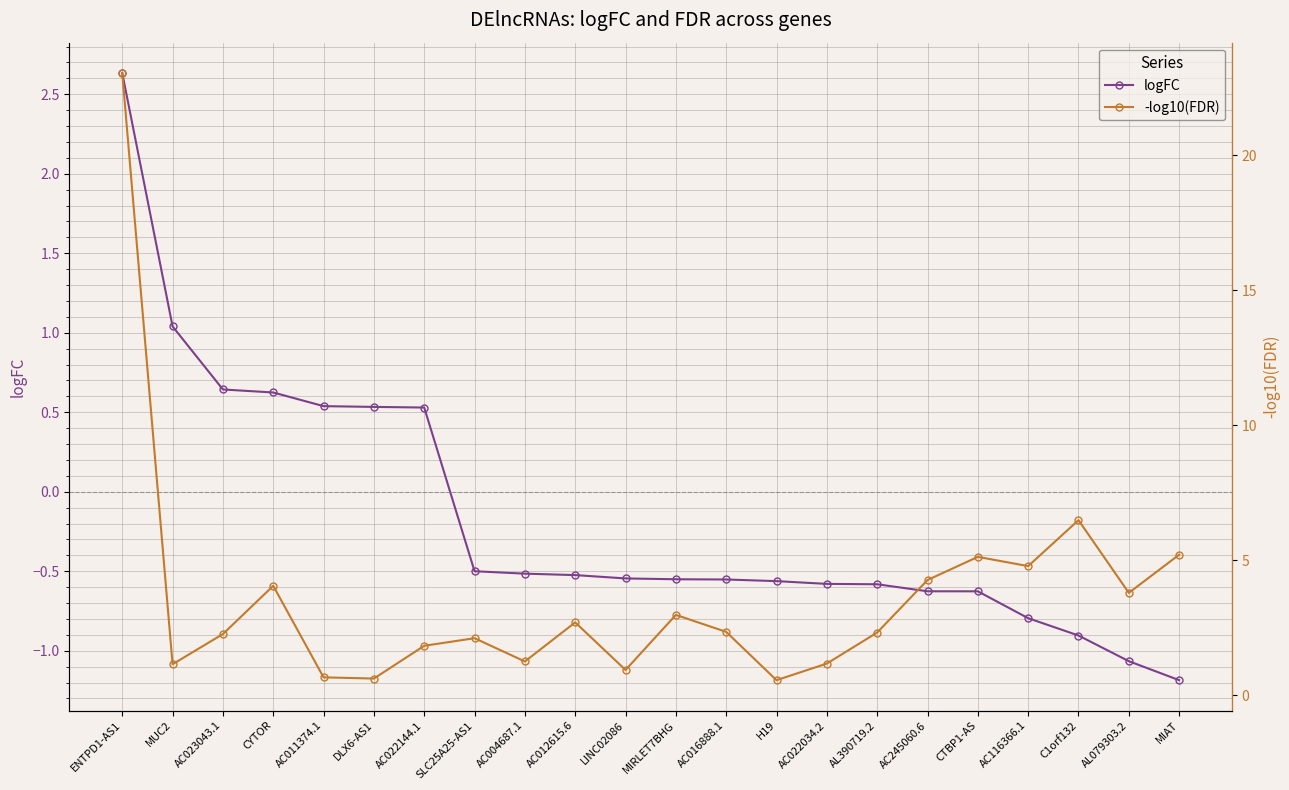

Reading left to right, list all the values displayed in this chart.

logFC: ENTPD1-AS1=2.6	MUC2=1.0	AC023043.1=0.6	CYTOR=0.6	AC011374.1=0.5	DLX6-AS1=0.5	AC022144.1=0.5	SLC25A25-AS1=-0.5	AC004687.1=-0.5	AC012615.6=-0.5	LINC02086=-0.5	MIRLET7BHG=-0.6	AC016888.1=-0.6	H19=-0.6	AC022034.2=-0.6	AL390719.2=-0.6	AC245060.6=-0.6	CTBP1-AS=-0.6	AC116366.1=-0.8	C1orf132=-0.9	AL079303.2=-1.1	MIAT=-1.2
-log10(FDR): ENTPD1-AS1=23.1	MUC2=1.2	AC023043.1=2.3	CYTOR=4.1	AC011374.1=0.7	DLX6-AS1=0.6	AC022144.1=1.8	SLC25A25-AS1=2.1	AC004687.1=1.3	AC012615.6=2.7	LINC02086=0.9	MIRLET7BHG=3.0	AC016888.1=2.4	H19=0.6	AC022034.2=1.2	AL390719.2=2.3	AC245060.6=4.3	CTBP1-AS=5.1	AC116366.1=4.8	C1orf132=6.5	AL079303.2=3.8	MIAT=5.2